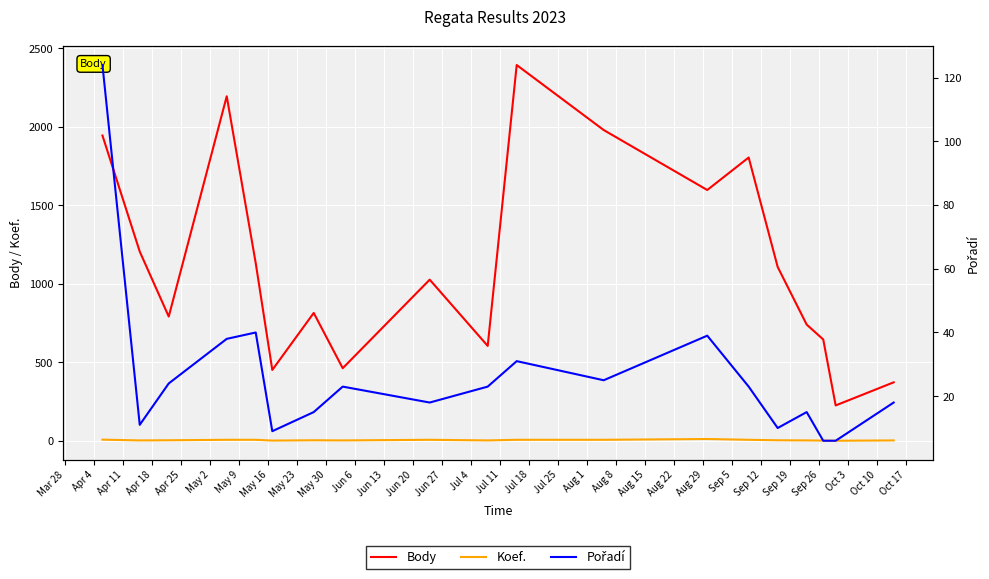

True or false: Body and Koef. cross at least once.

False